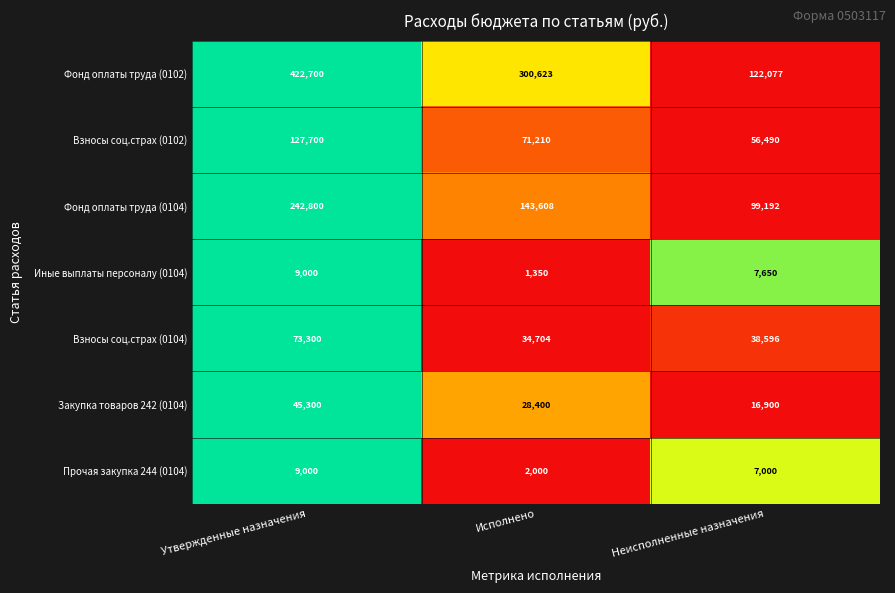

How many categories are shown in the chart?

3